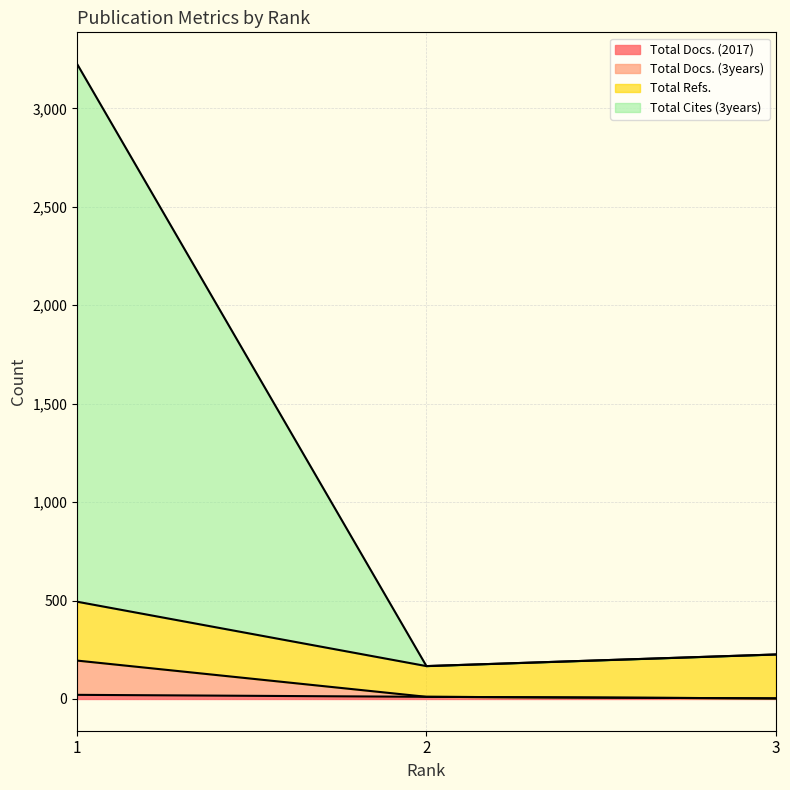

At how many categories does at least one series exceed 3061?

1